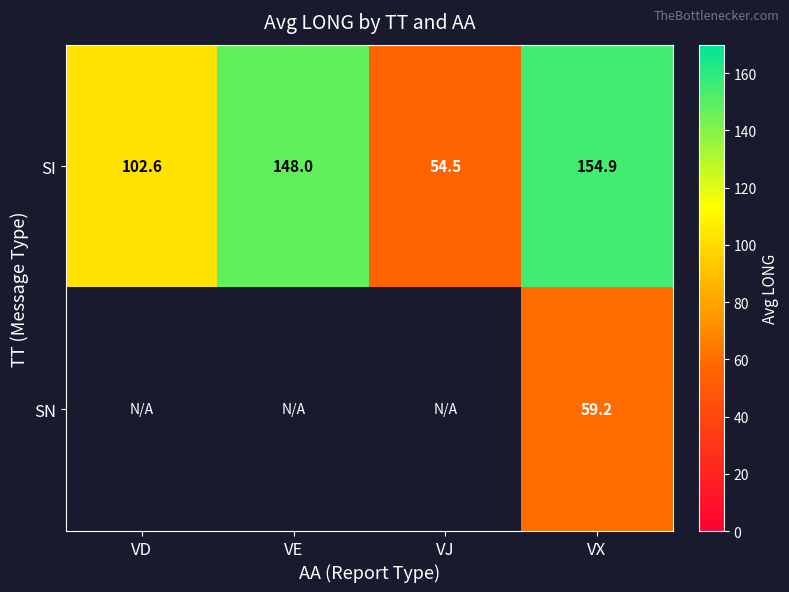

How many data points in SI are less than 148?

2